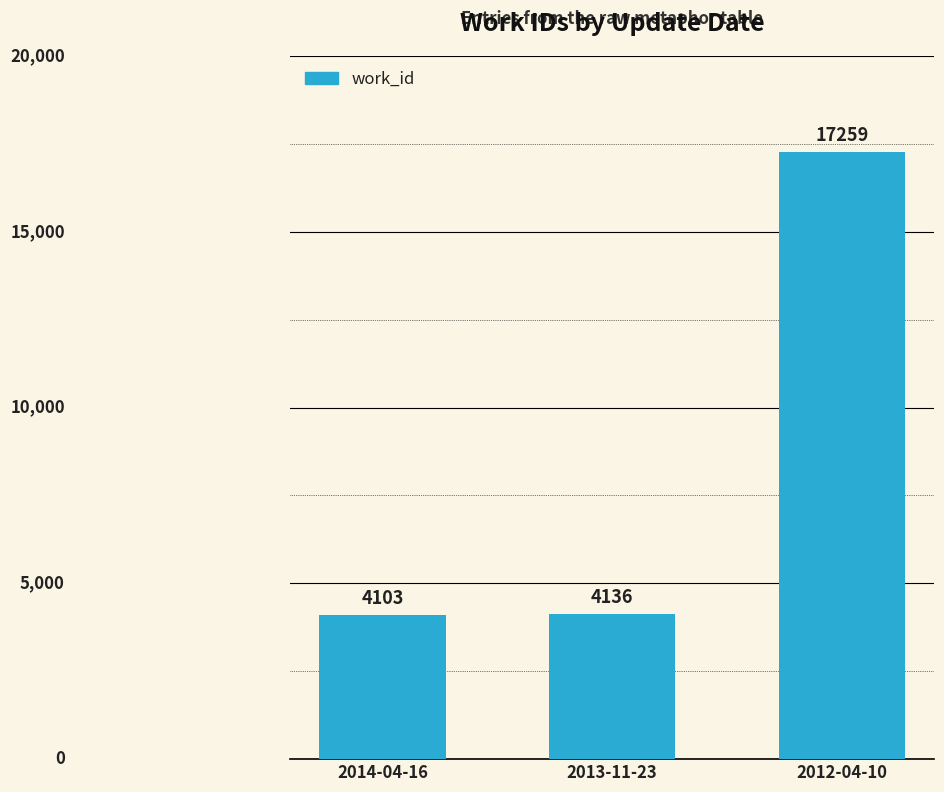

Rank the categories by value from highest to lowest.

2012-04-10, 2013-11-23, 2014-04-16